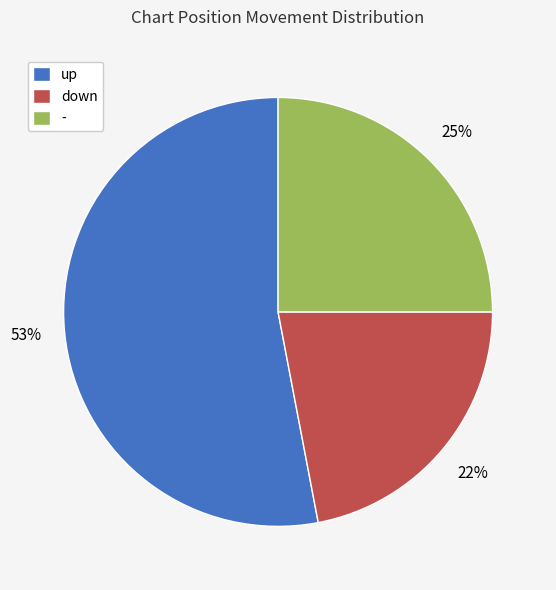

Do down and up together represent more than half of the pie?

Yes